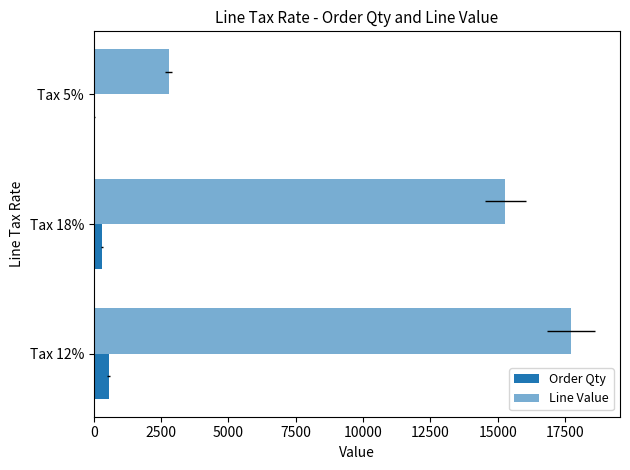

How many bars are there in each group?

2